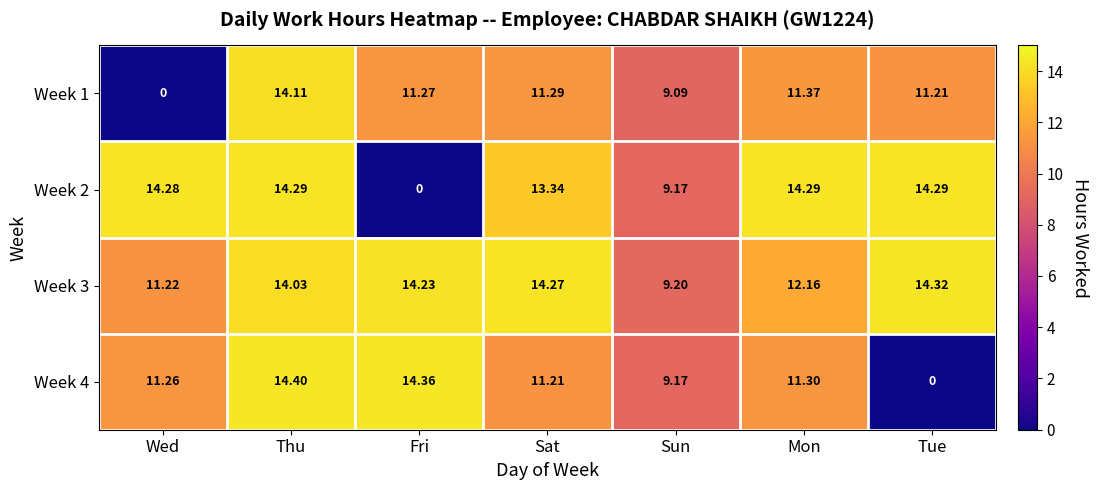

At which label does Week 3 reach its minimum?

Sun